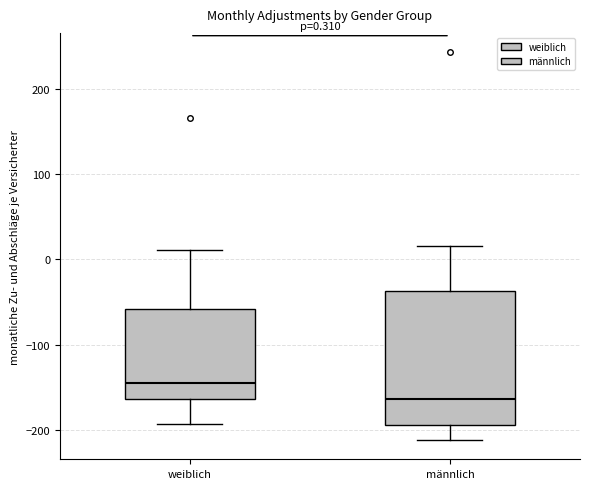

Which box has the lowest median line?

männlich